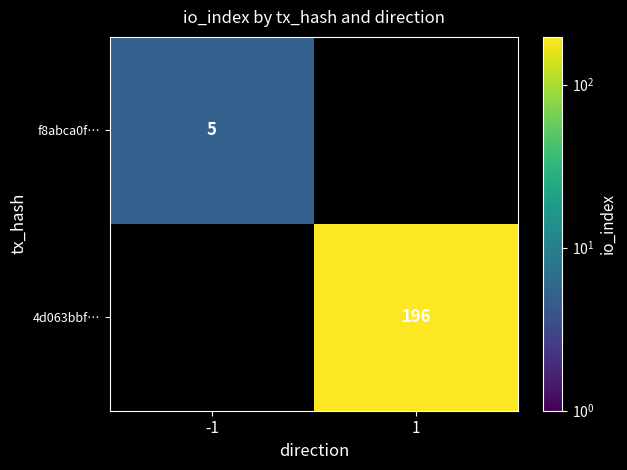

True or false: 4d063bbf… has a value of 196 at 1.

True